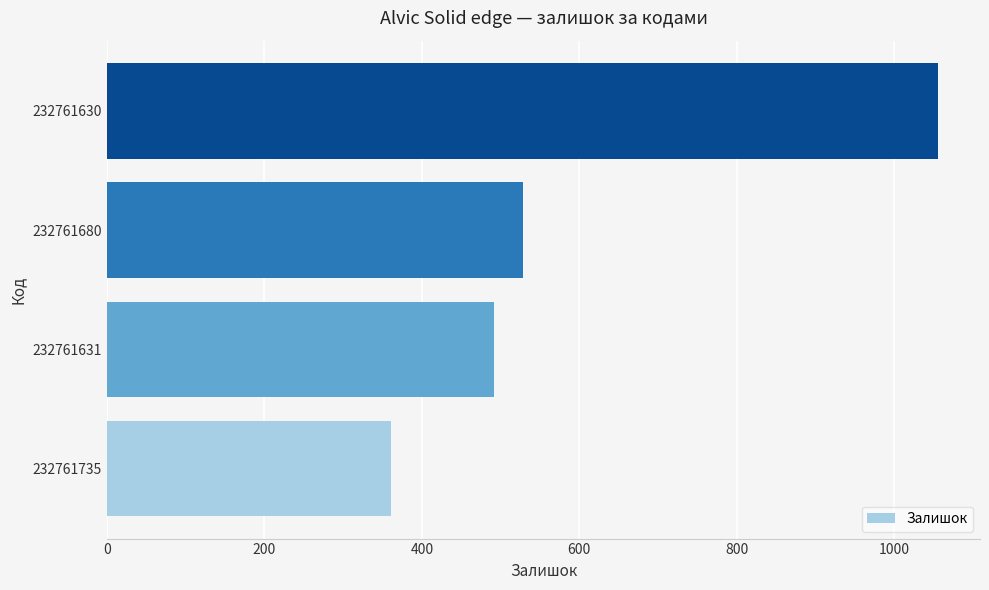

Reading bottom to top, list all the values displayed in this chart.

232761735=361	232761631=492	232761680=528	232761630=1056